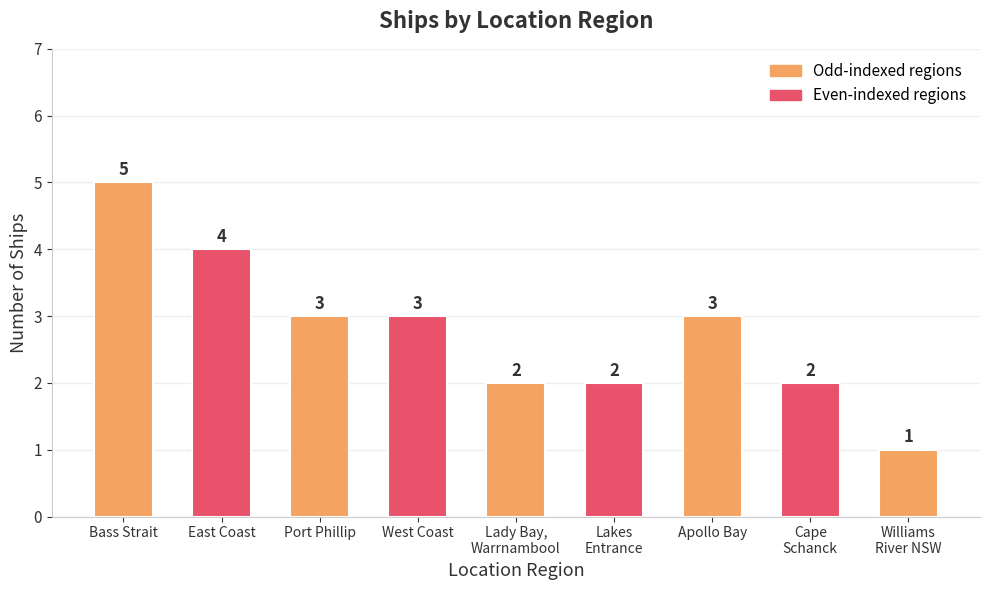

The chart shows a value of 3 at West Coast. True or false?

True